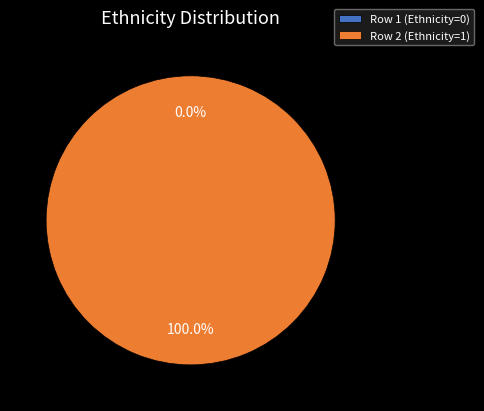

The Row 2 (Ethnicity=1) slice represents 100% of the pie. True or false?

True